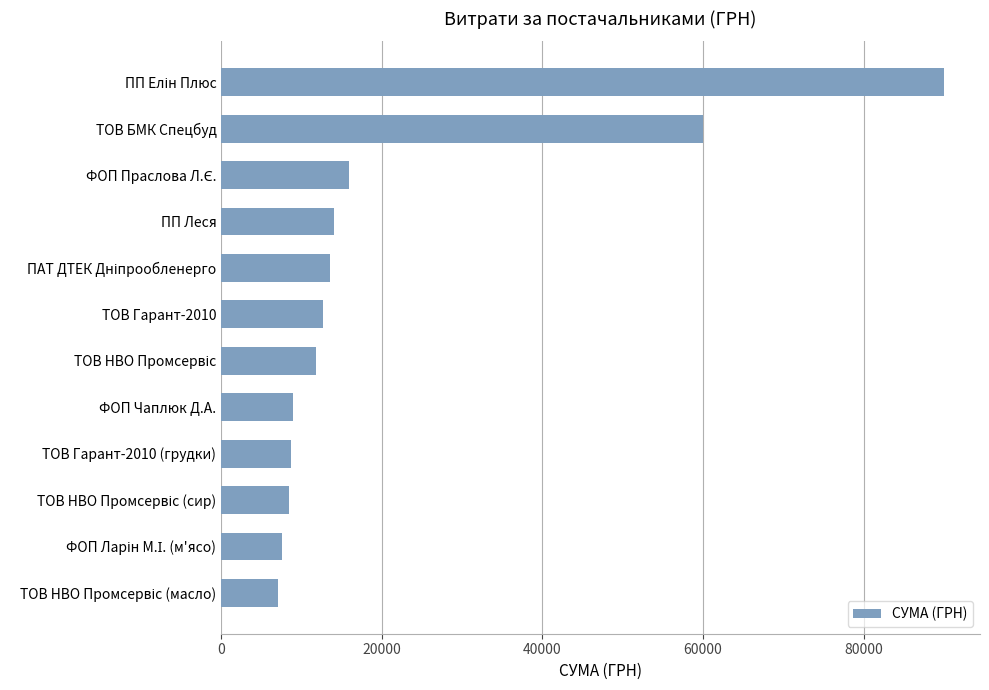

What is the greatest value displayed?

90000.0